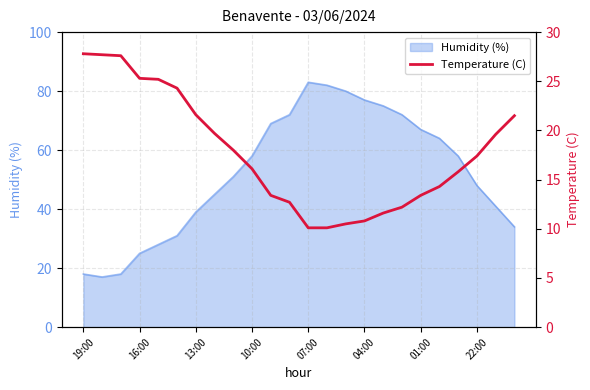

Where does the data first go above 17?

19:00